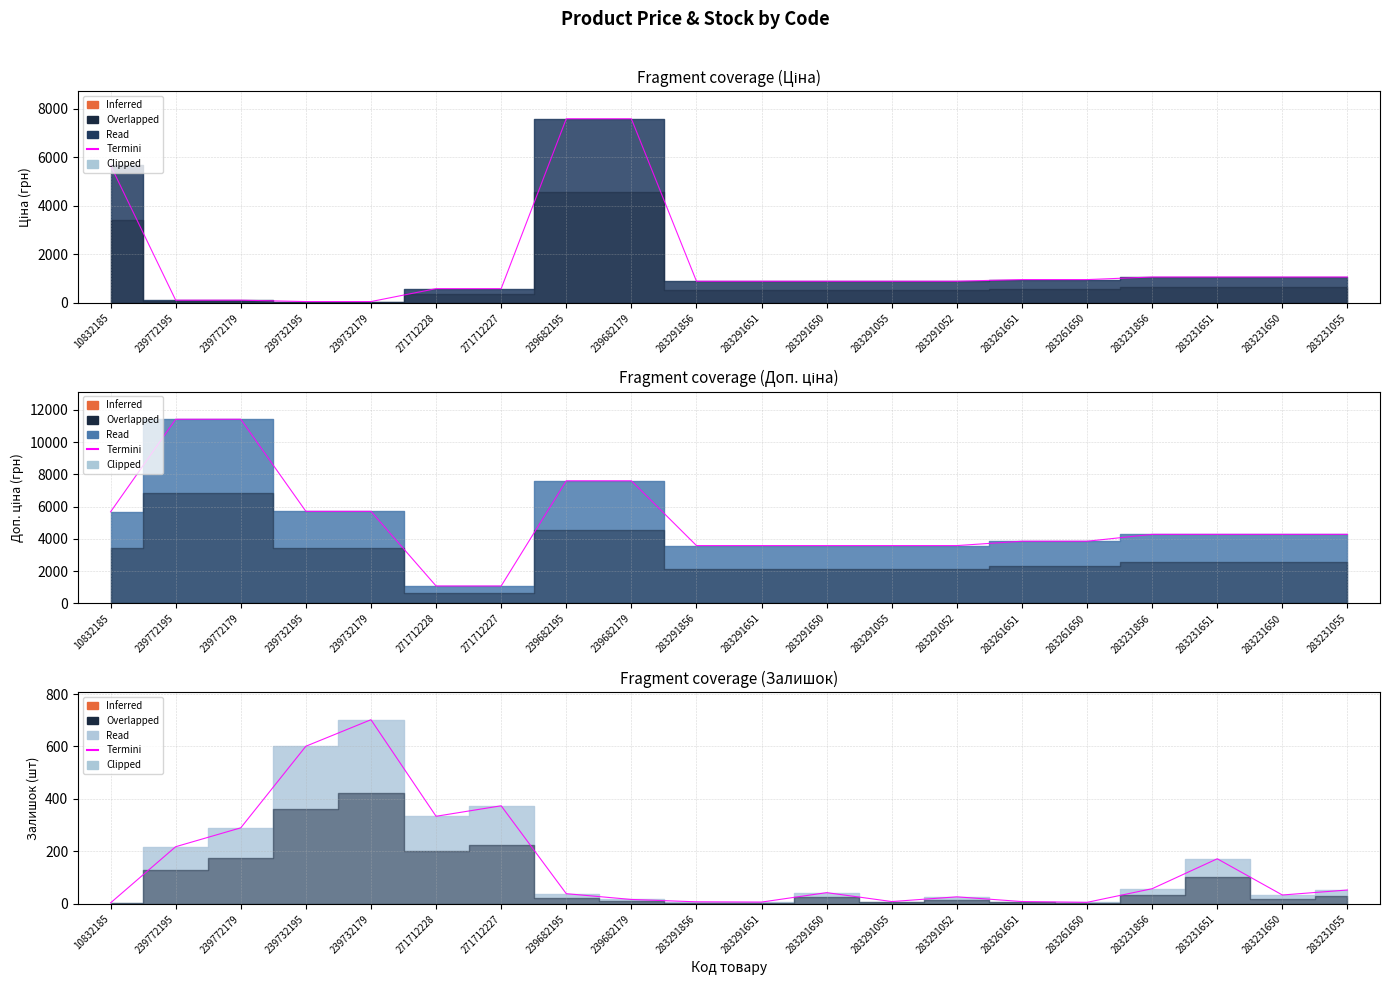

List the series in order of their peak value, lowest first.

Залишок line, Ціна line, Доп. ціна line